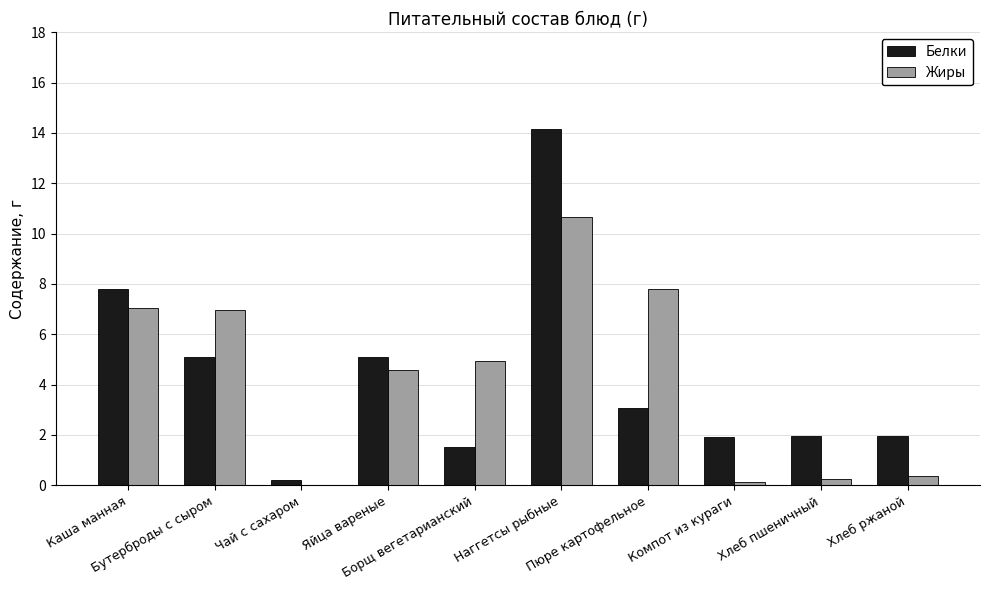

Which series changed the most between Бутерброды с сыром and Пюре картофельное?

Белки